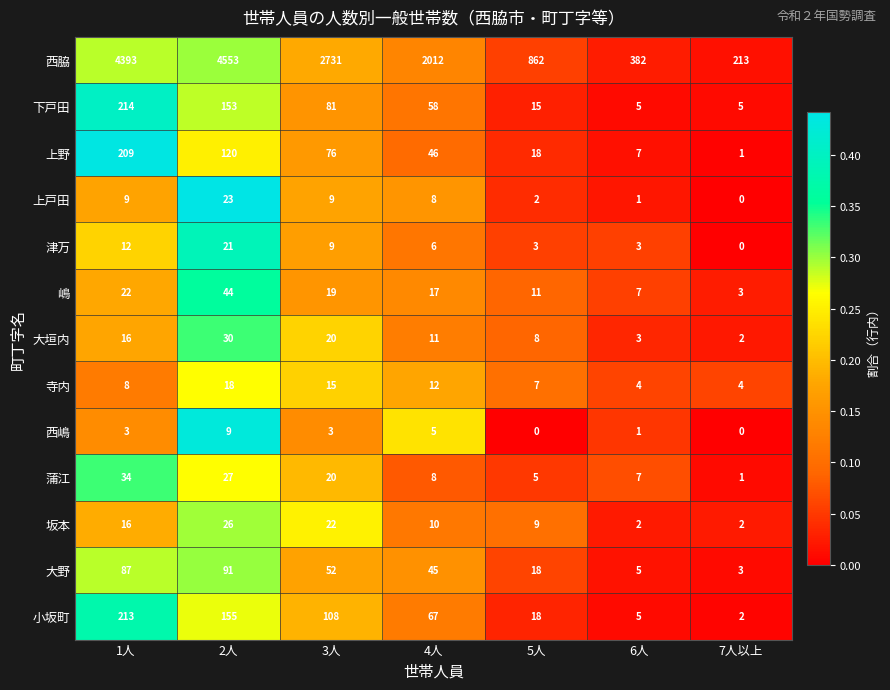

What is the difference between the 大野 values at 7人以上 and 1人?

84